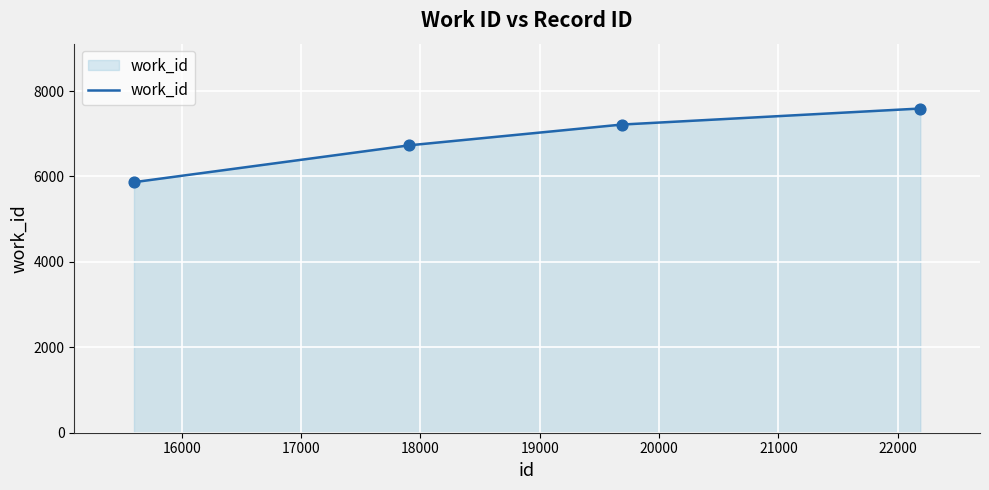

What is the difference between the maximum and minimum values?

1725